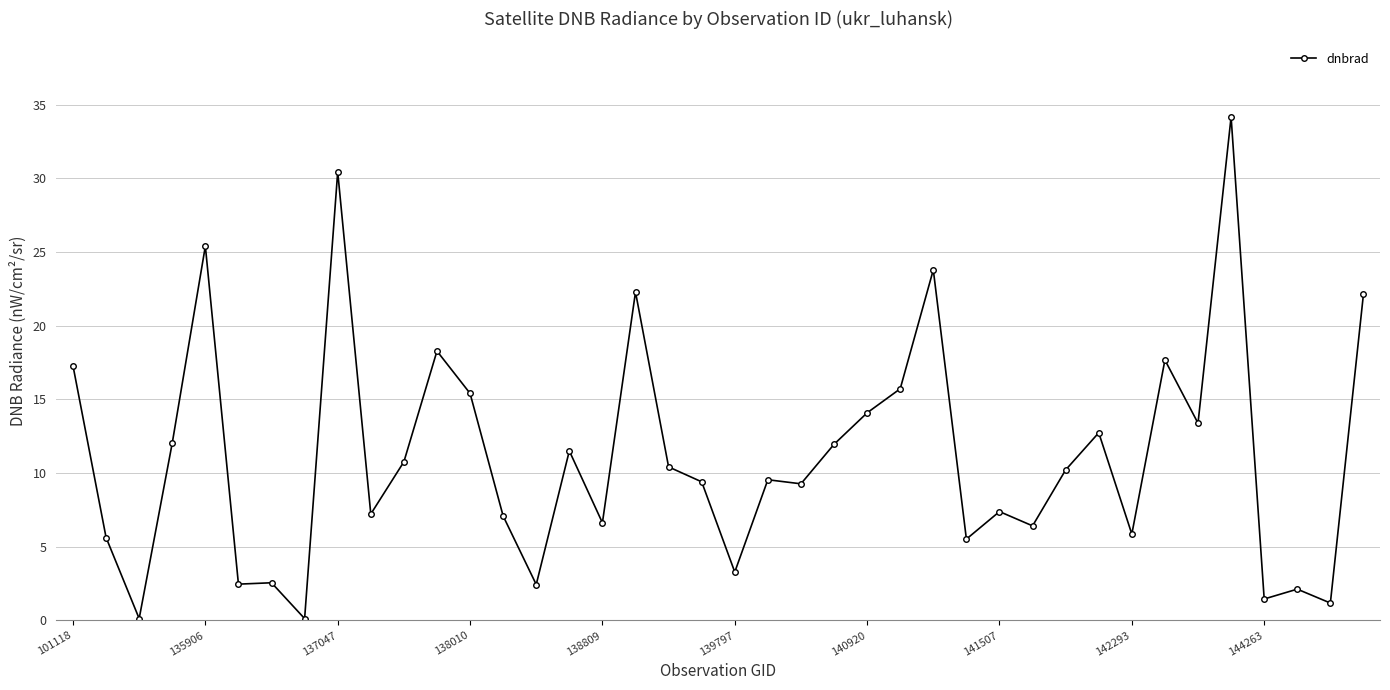

What is the average value?

11.1